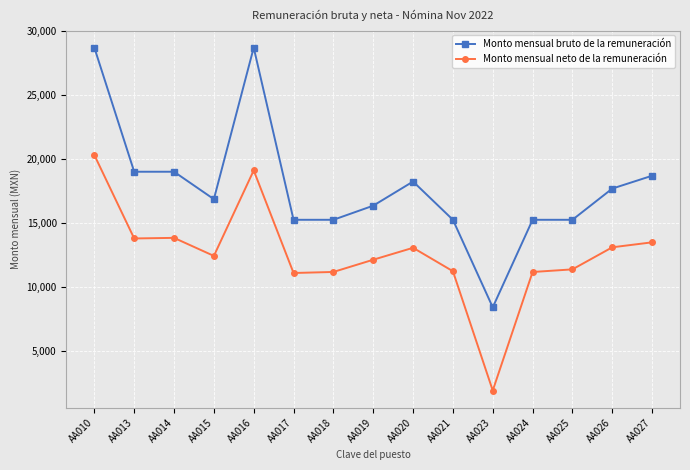

In Monto mensual neto de la remuneración, how many points are higher than both neighbors (excluding endpoints)?

3